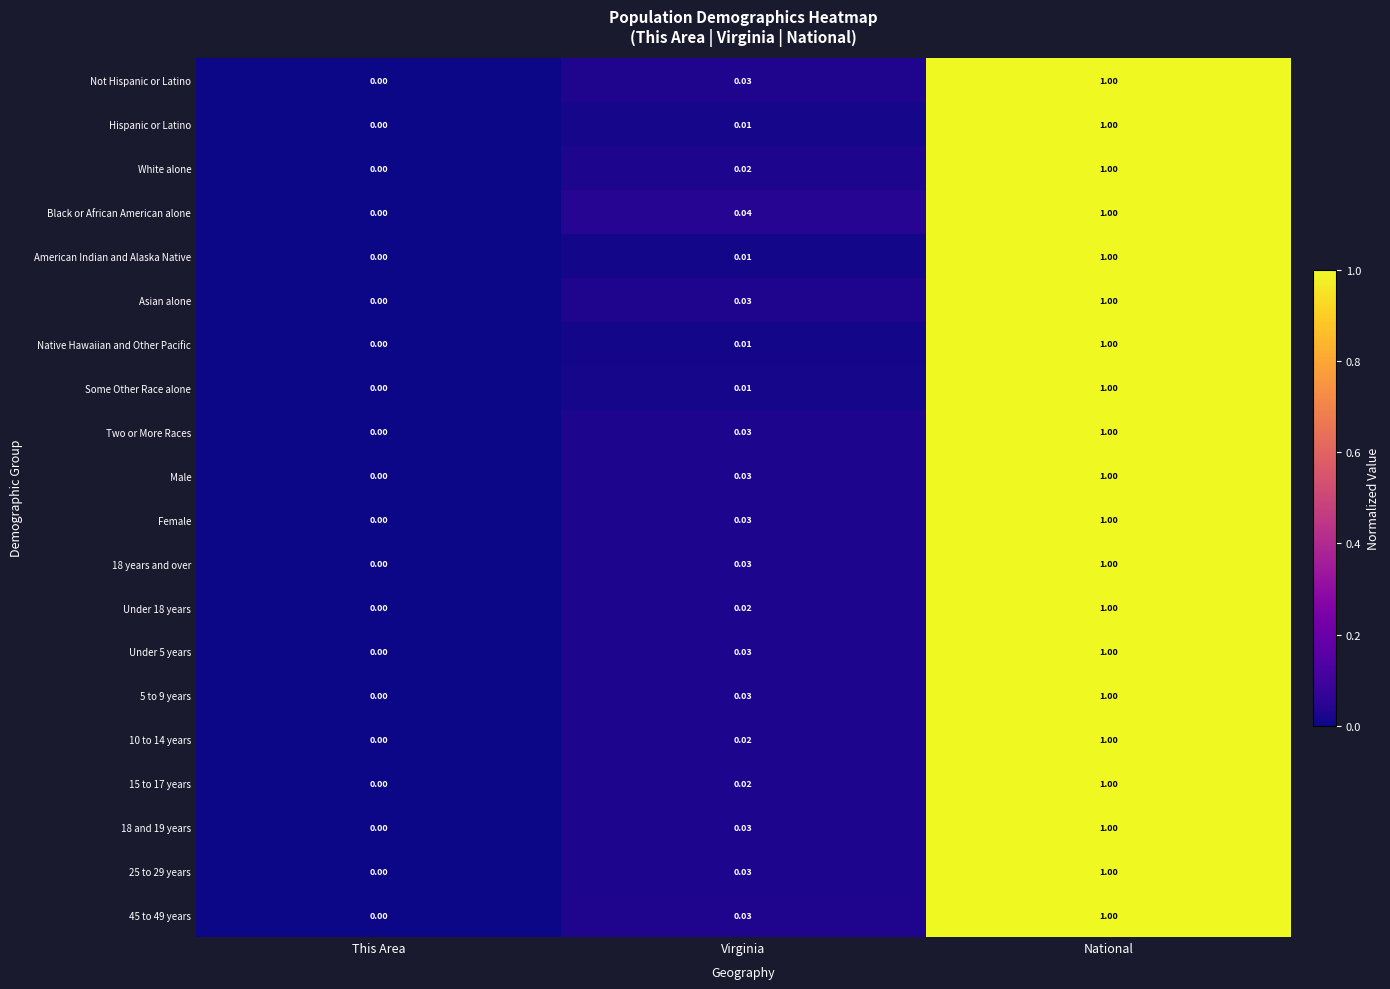

At which category is the sum across all series the highest?

National